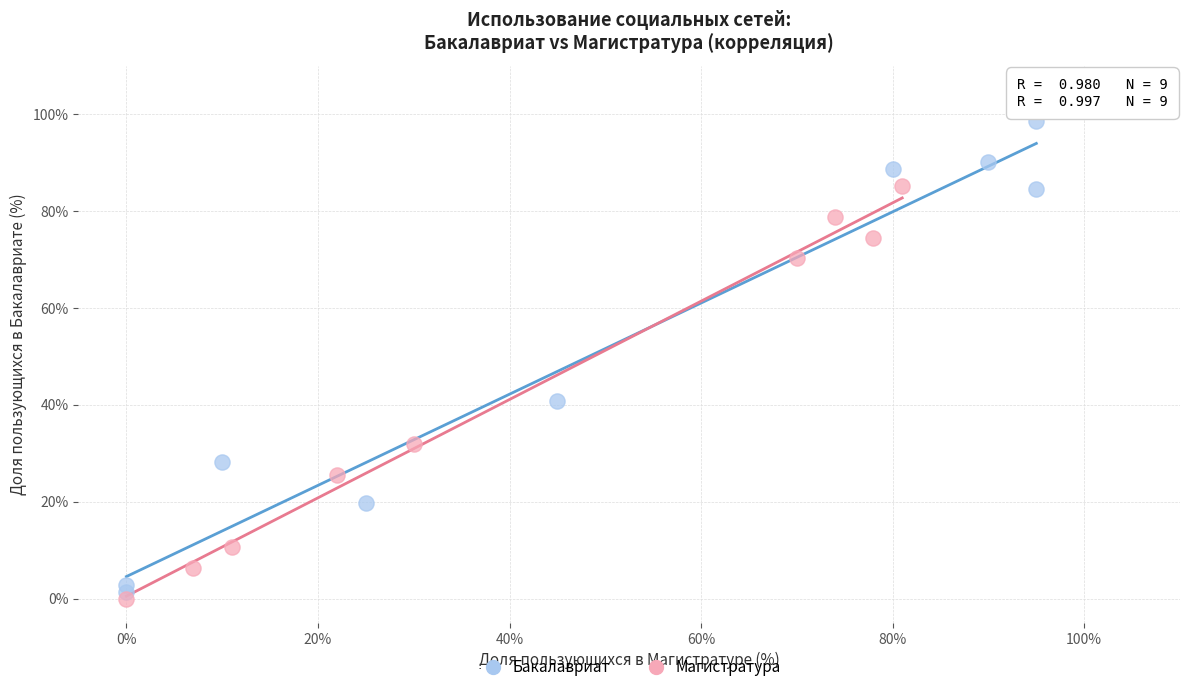

Which series contains the lowest Y value?

Магистратура